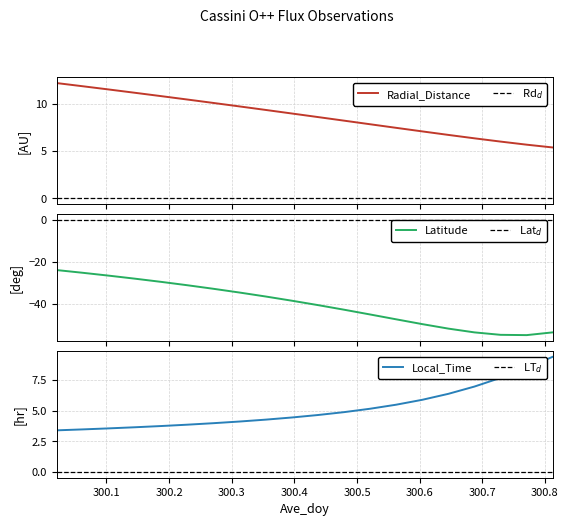

What is the lowest value of the Radial_Distance series?

5.4